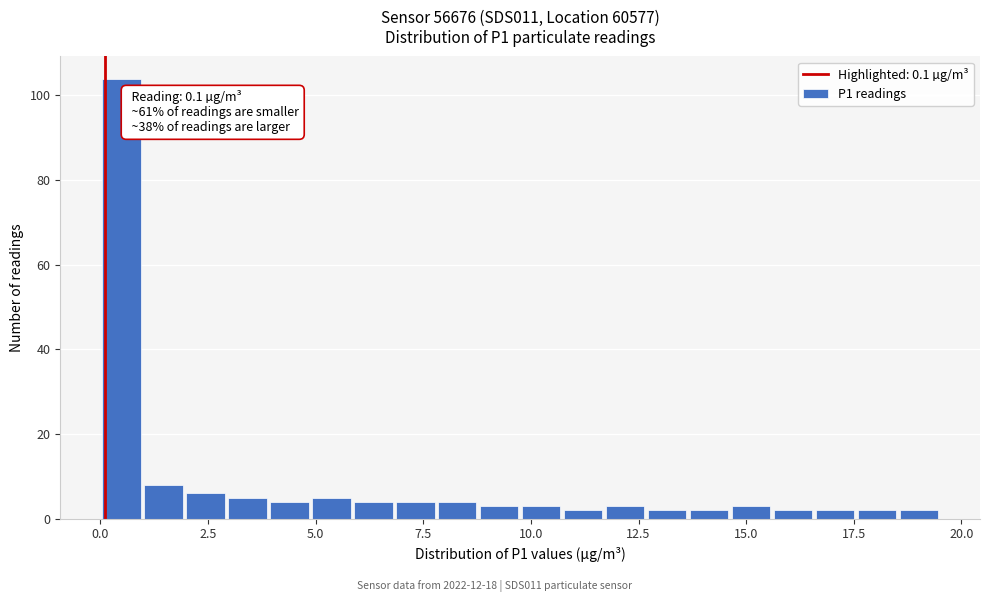

Around what value on the x-axis is the tallest bar? Give the approximate position of its centre, as read against the axis.

0.5